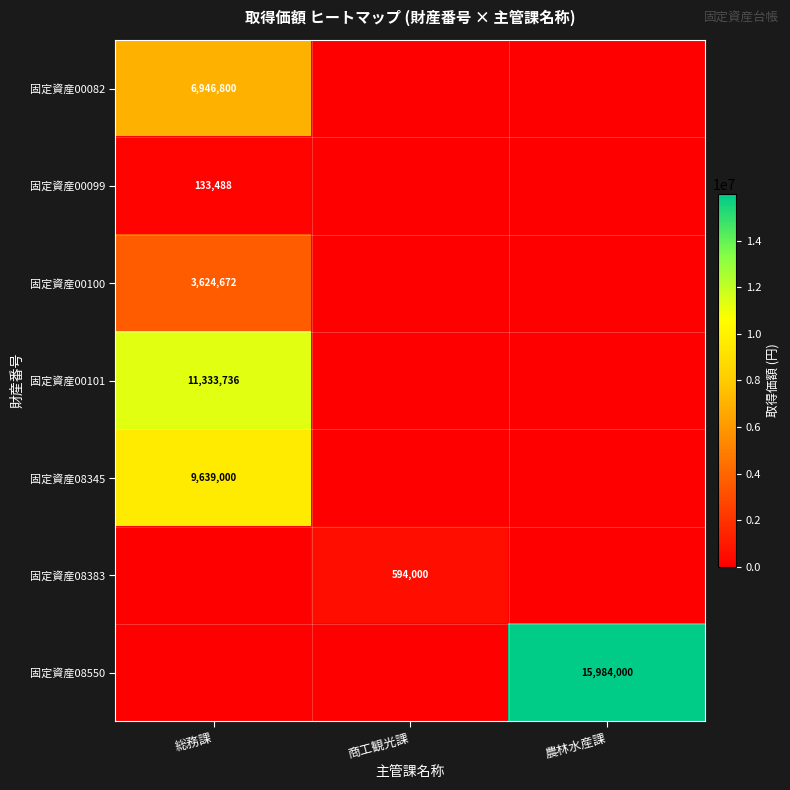

The 固定資産00101 series shows 11333736 at 総務課. True or false?

True